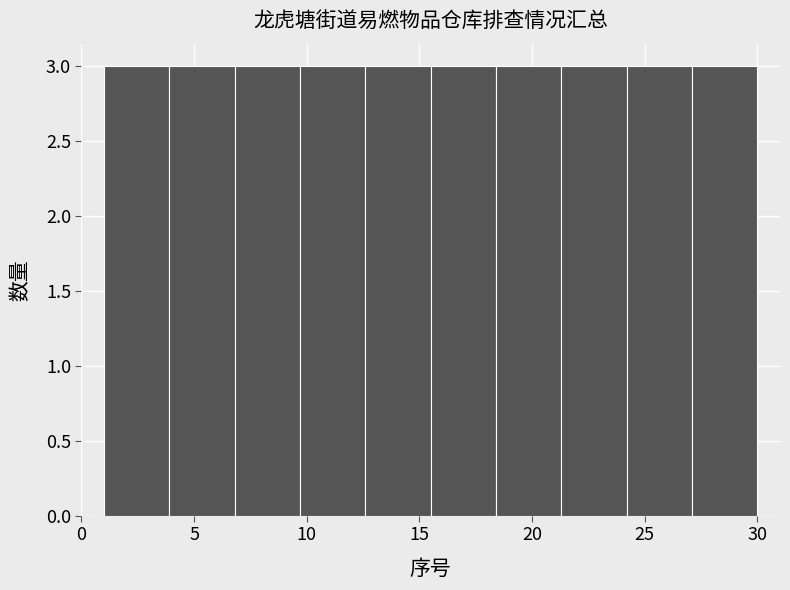

How tall is the bar that spans 18.4 to 21.3 on the x-axis? Neither the bar edges nor the heights are printed on the chart, so give them approximately, as read against the axes.

3